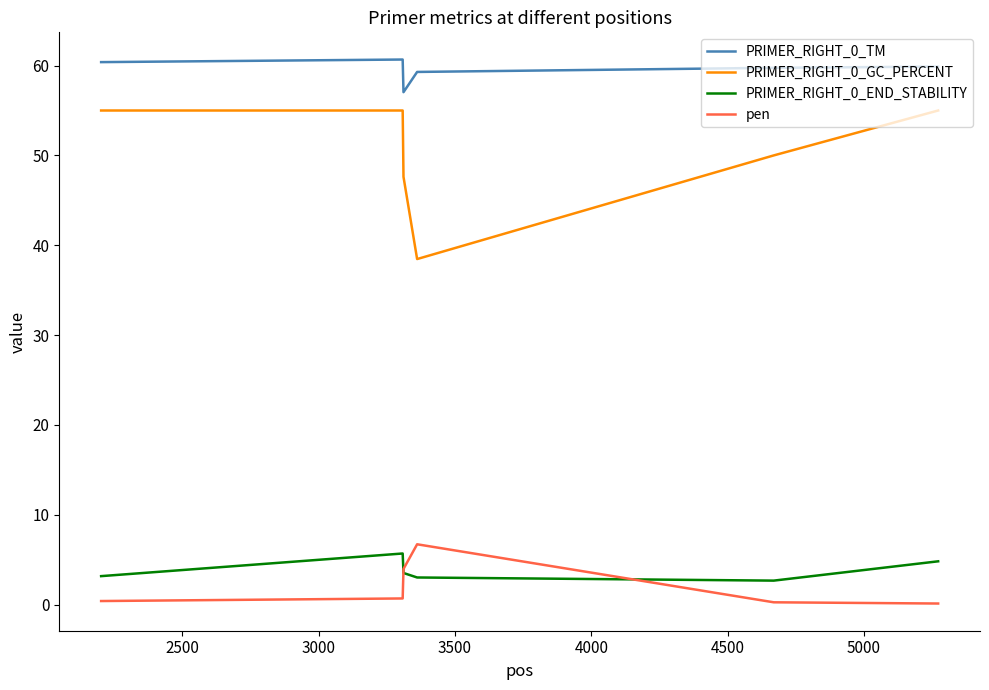

At how many categories does at least one series exceed 52?

6